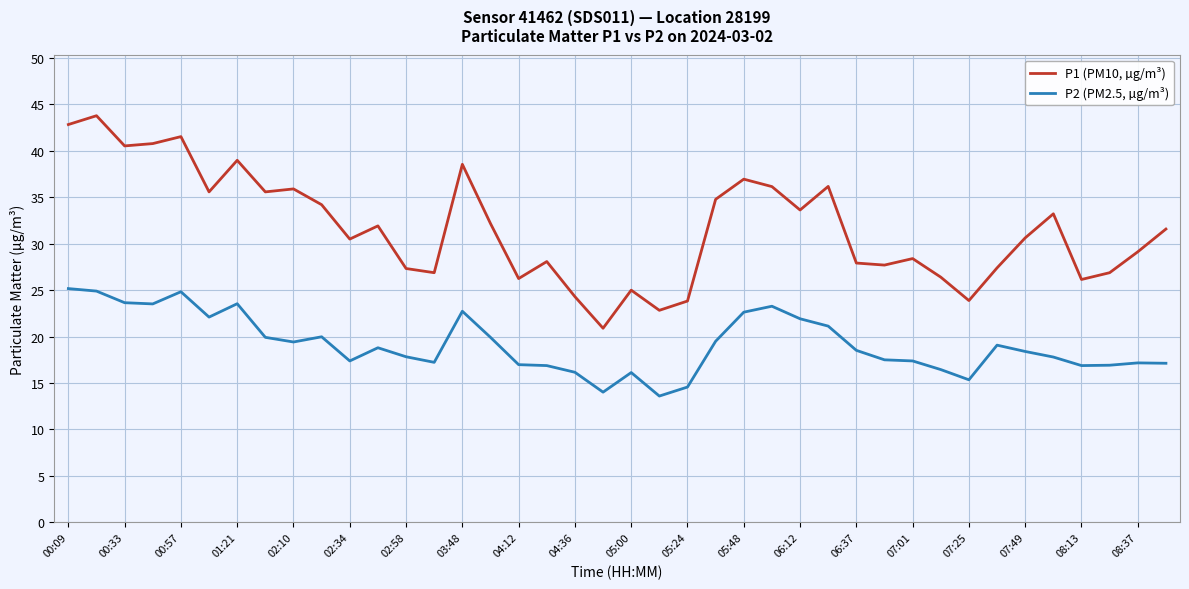

Which series has the widest spread of values?

P1 (PM10, µg/m³)